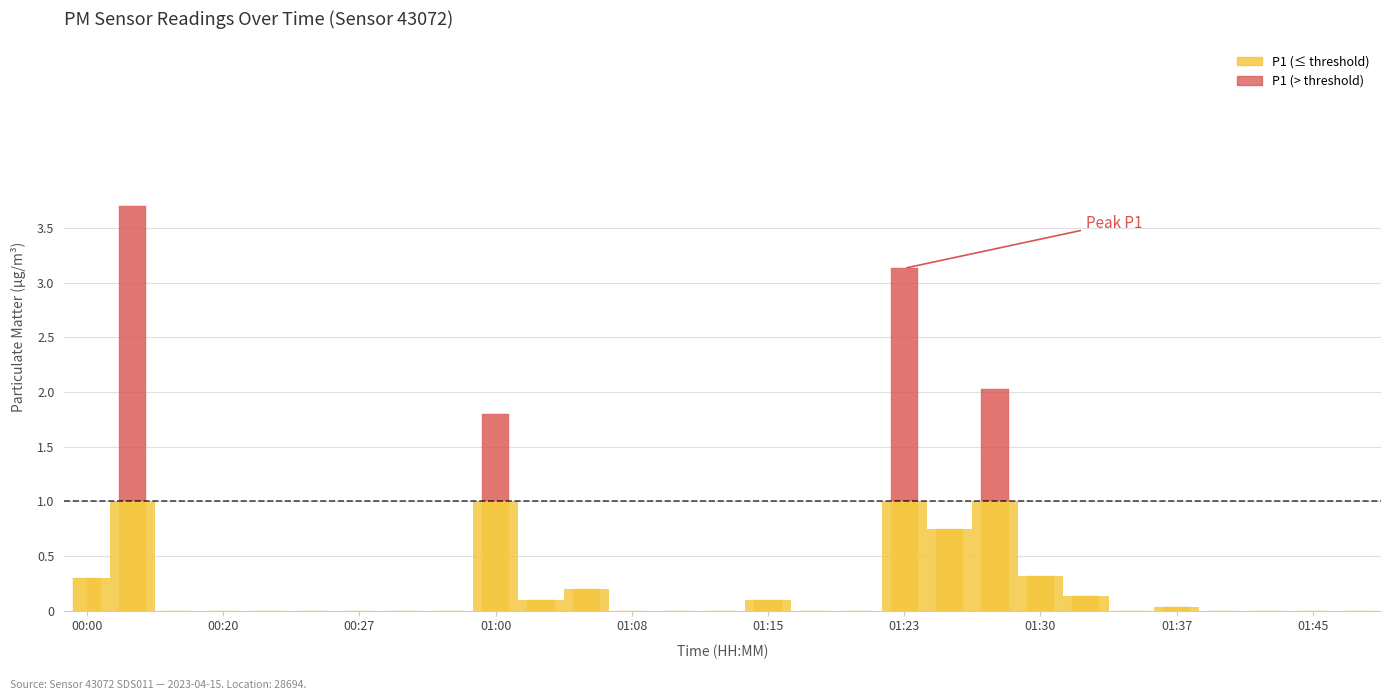

The P2 series shows 0.8 at 01:10. True or false?

False